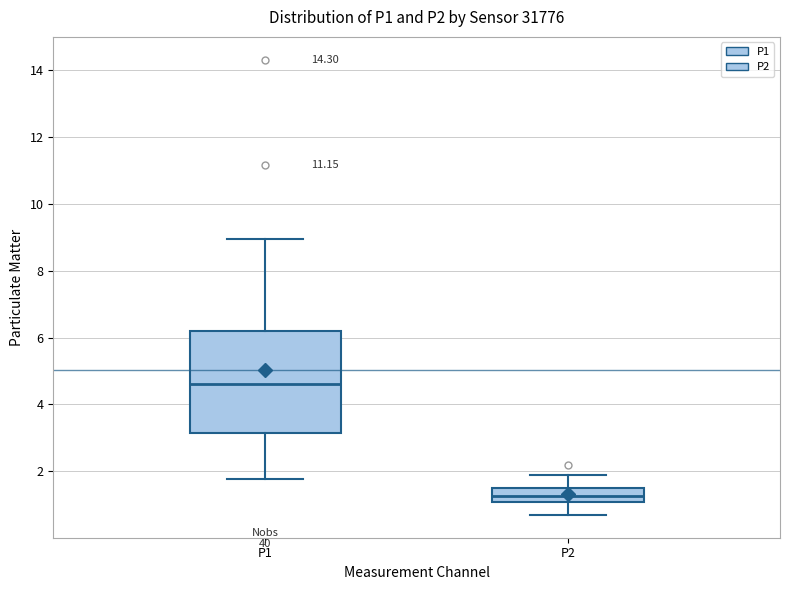

Which box's median line is the highest?

P1